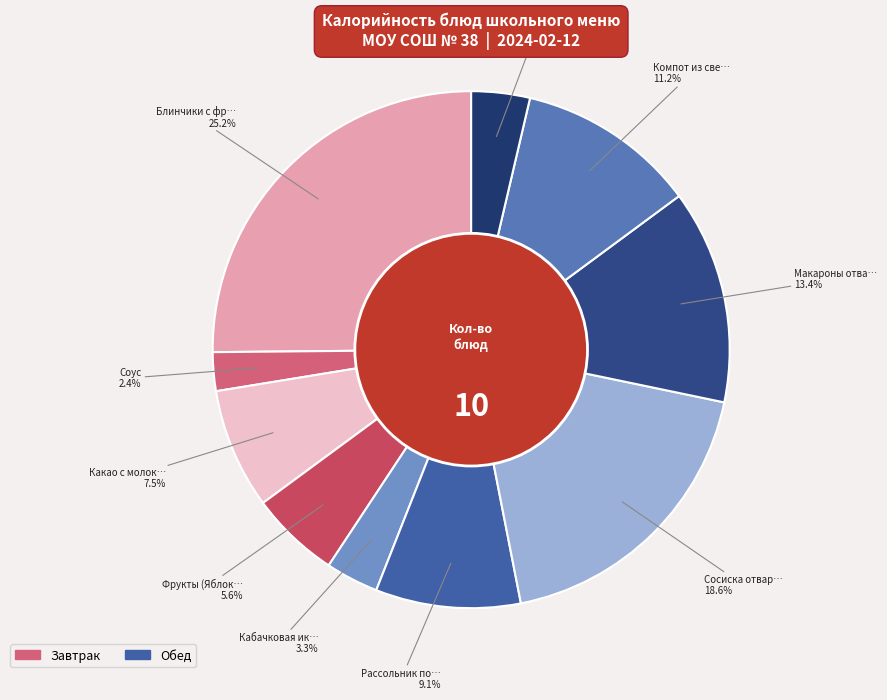

To the nearest percent, what is the average slice percentage?

10%